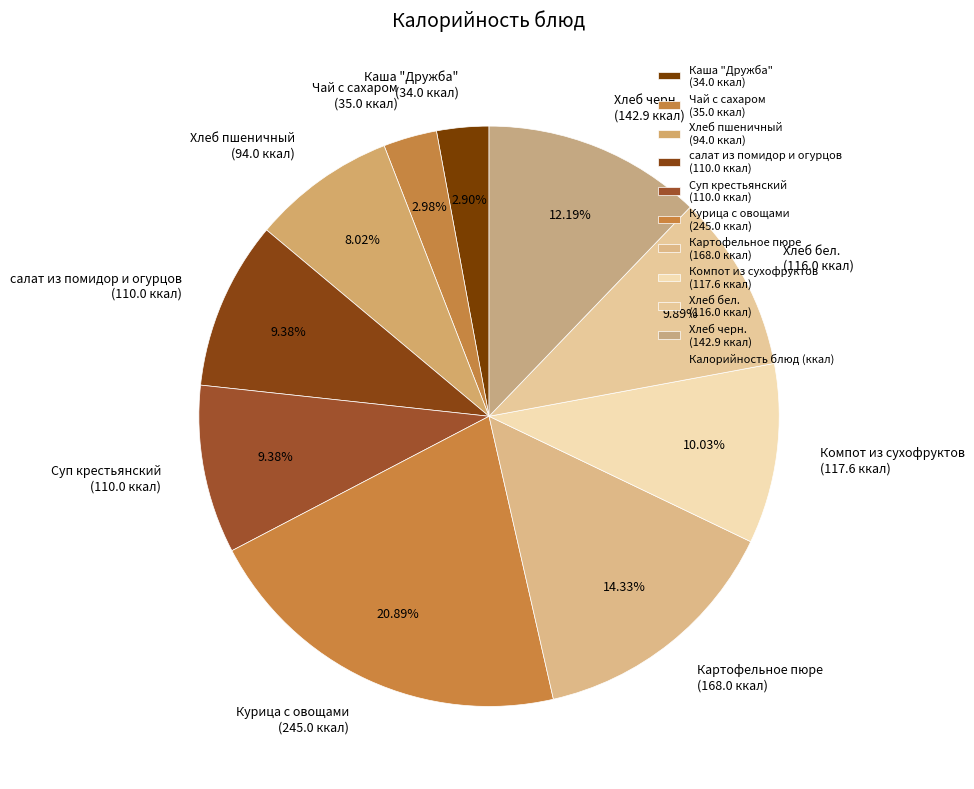

Is the sum of Хлеб пшеничный and Хлеб бел. greater than half?

No